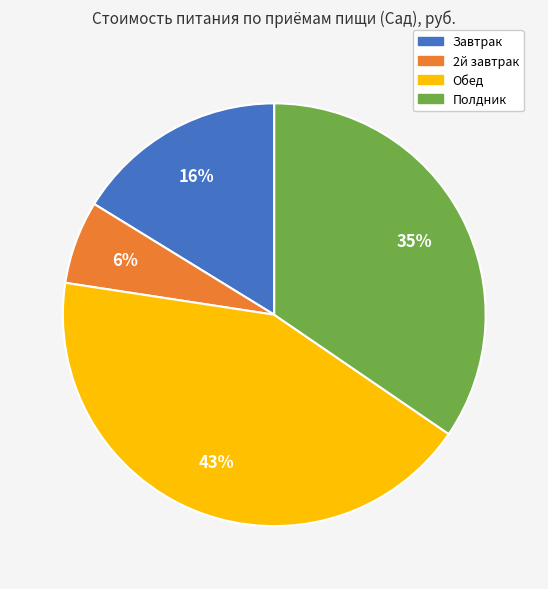

To the nearest percent, what is the average slice percentage?

25%